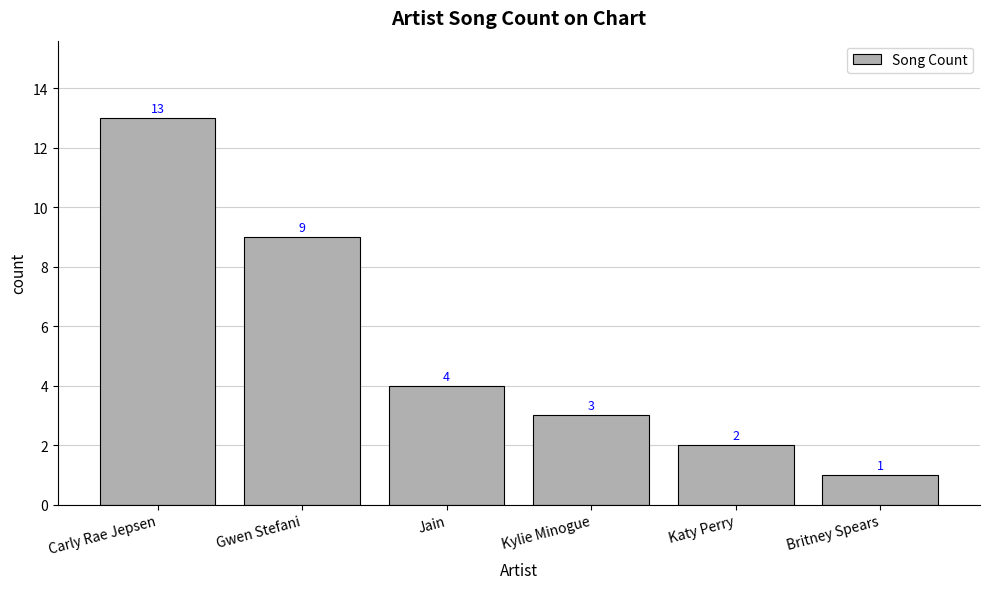

Where is the data nearest to the value 7?

Gwen Stefani